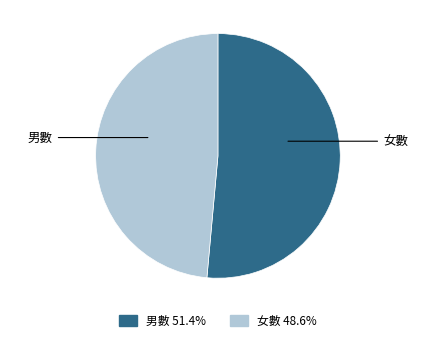

Is 男數 the majority of the pie?

Yes